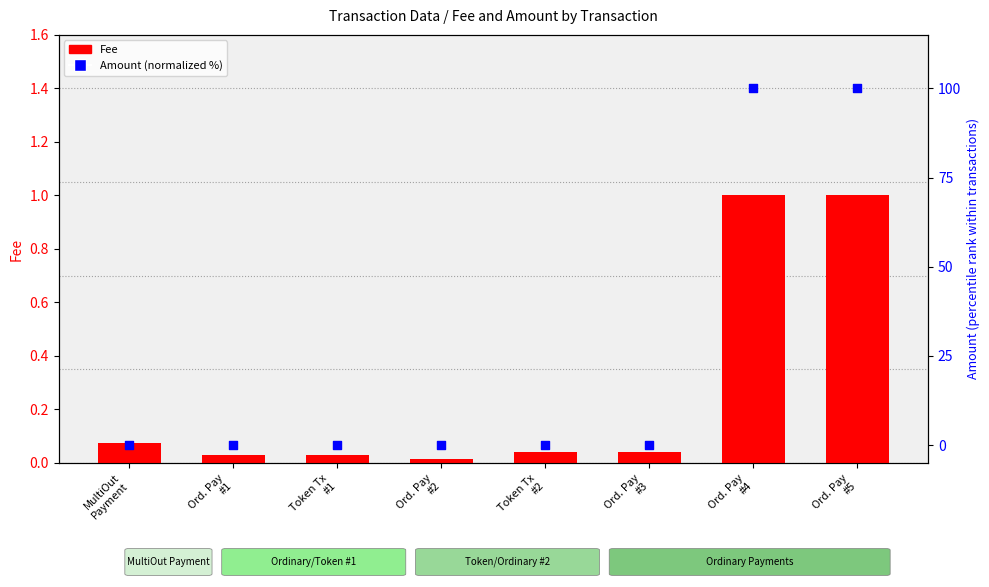

Which series has the widest spread of Y values?

Amount (normalized %)